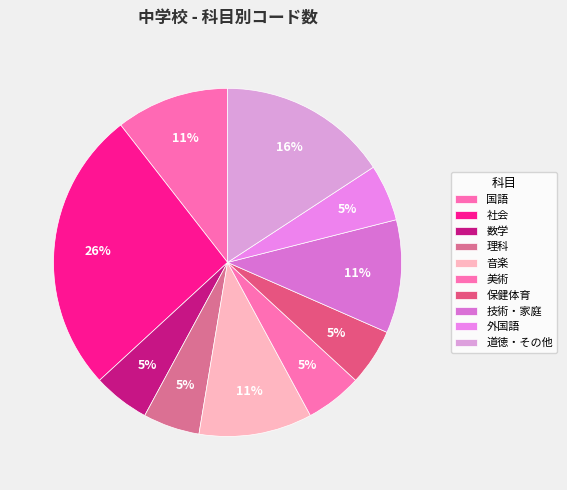

How many segments does this pie chart have?

10